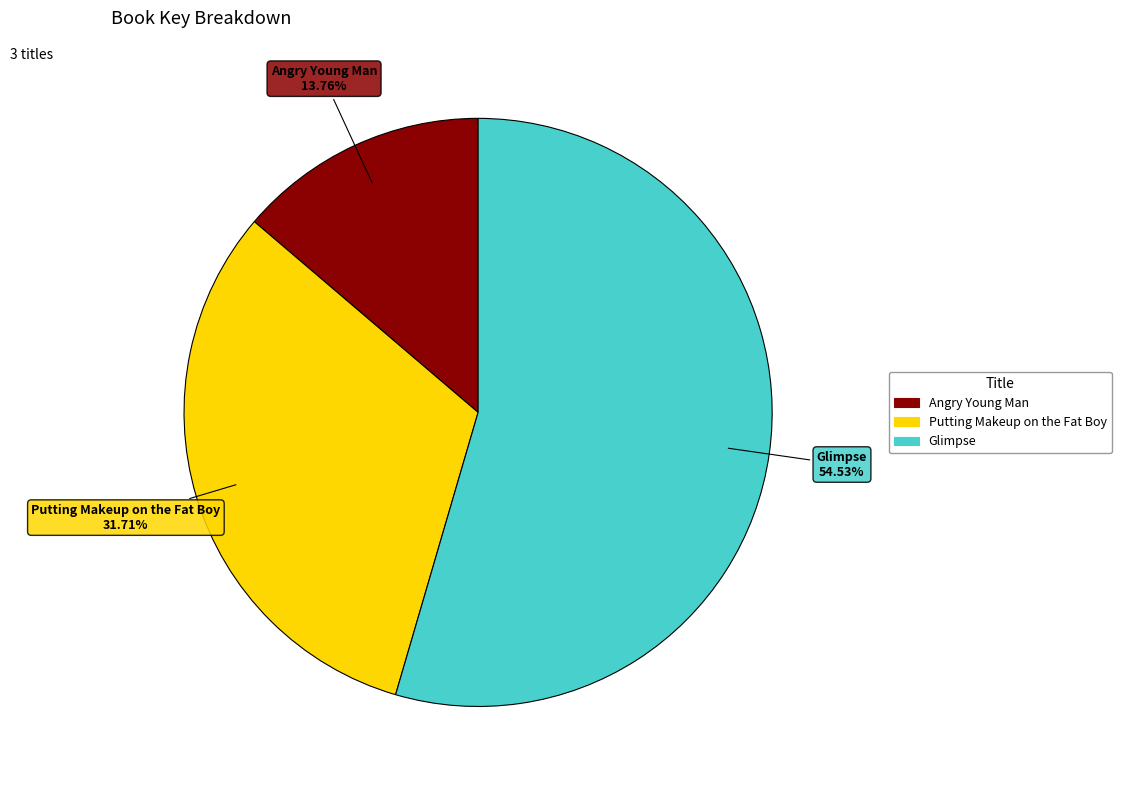

Combined, do Putting Makeup on the Fat Boy and Glimpse account for over 50%?

Yes